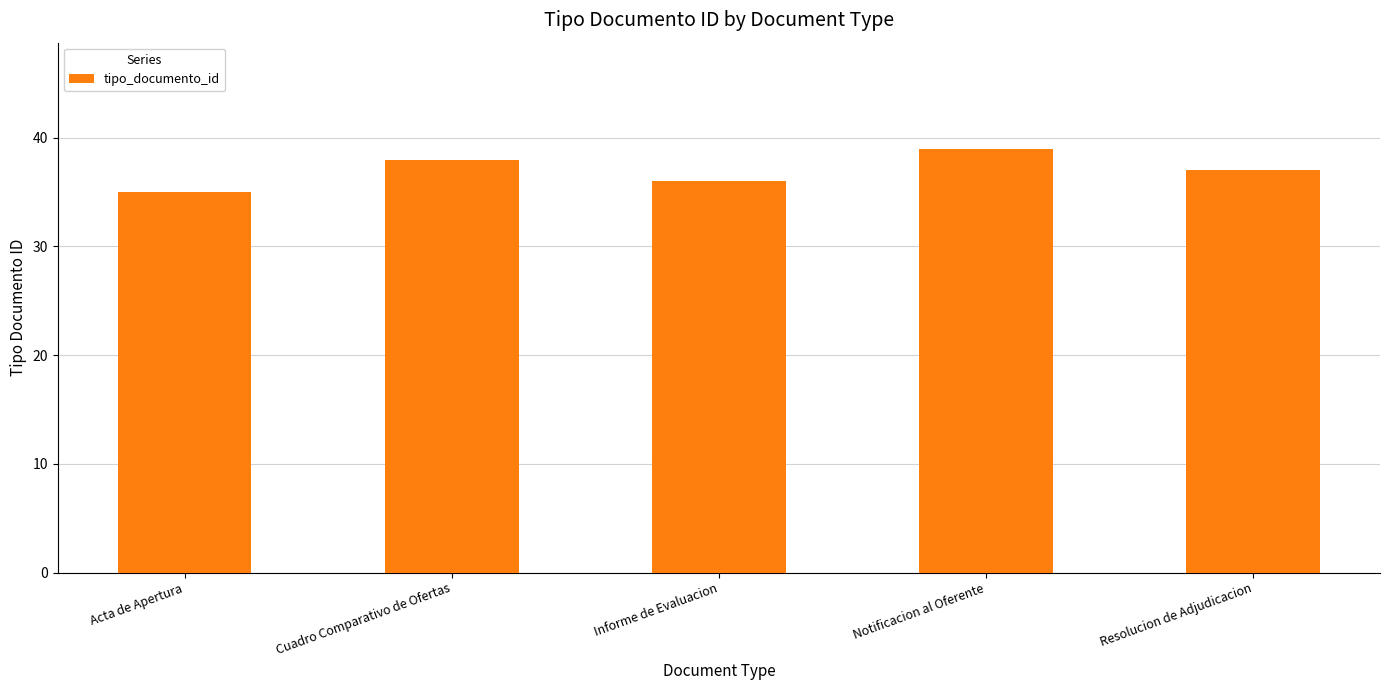

Is it true that the value at Cuadro Comparativo de Ofertas is 38?

True